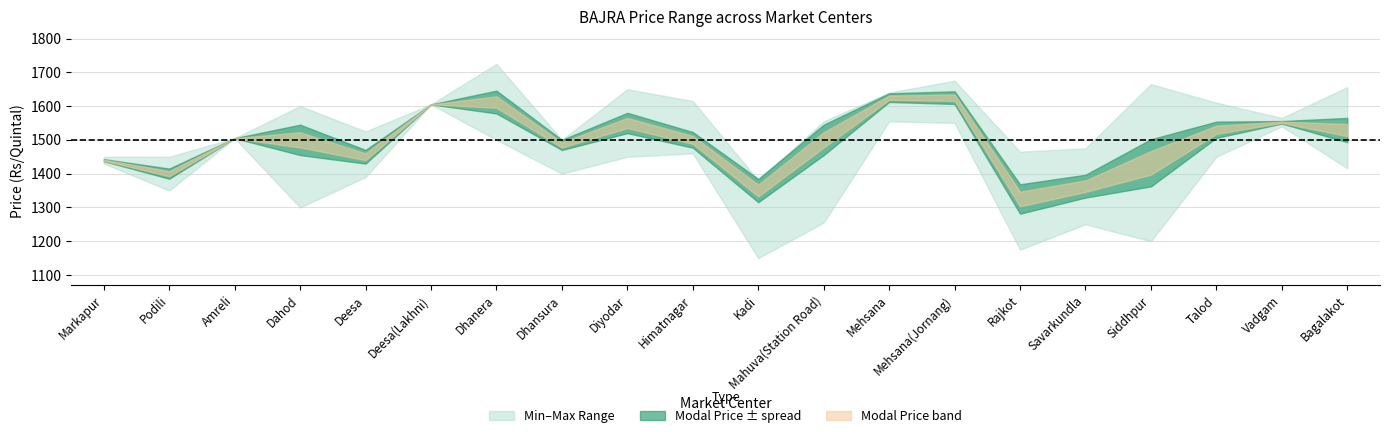

What is the maximum value shown in the chart?

1725